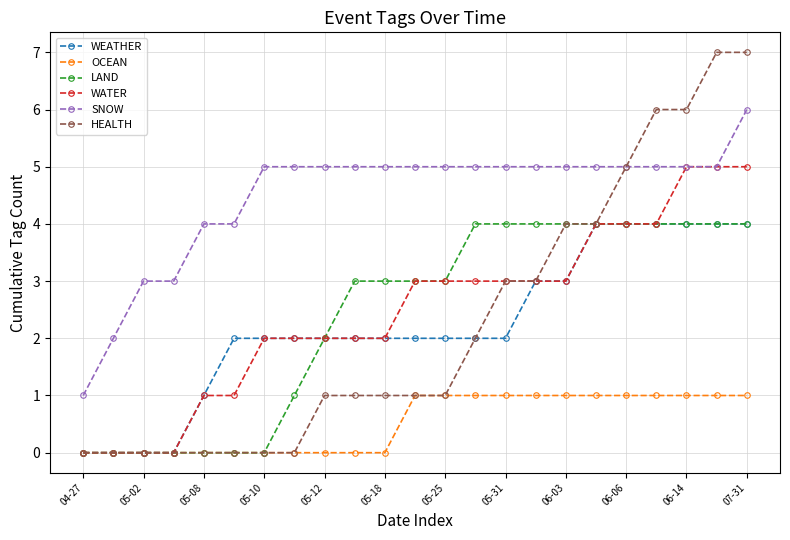

Does the chart display data point markers on the line(s)?

Yes